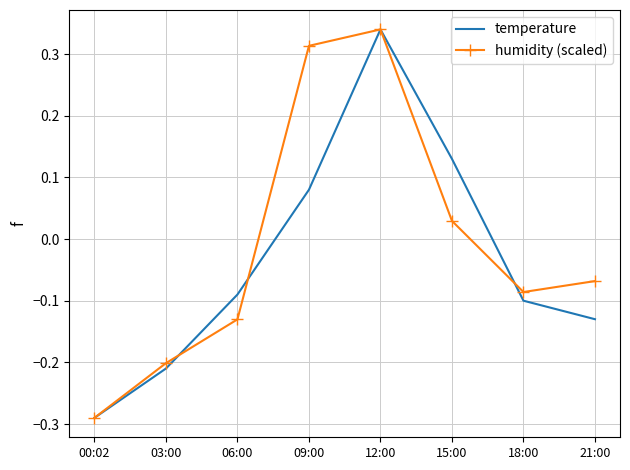

True or false: humidity (scaled) has more than 2 points higher than both neighbors.

False